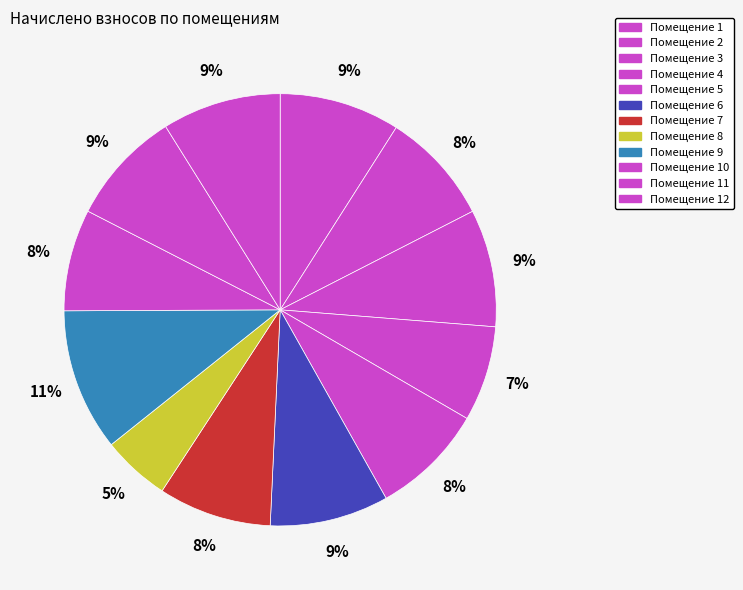

How many segments does this pie chart have?

12